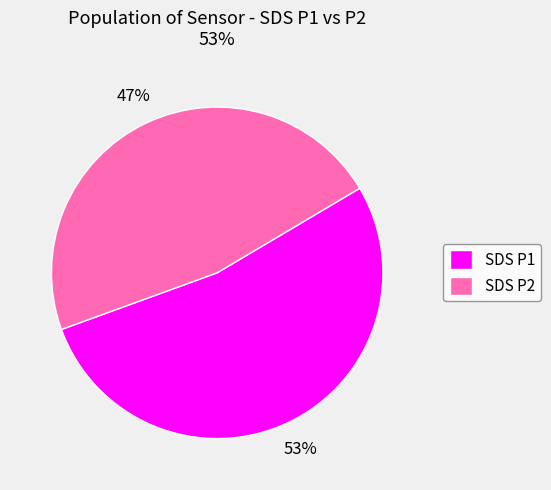

Which category has the smallest portion of the pie?

SDS P2